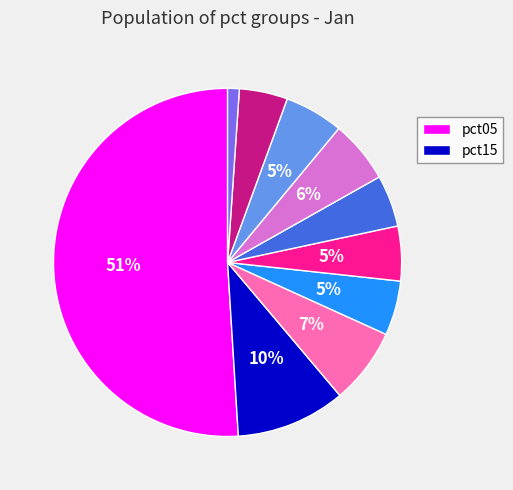

To the nearest percent, what is the average slice percentage?

10%